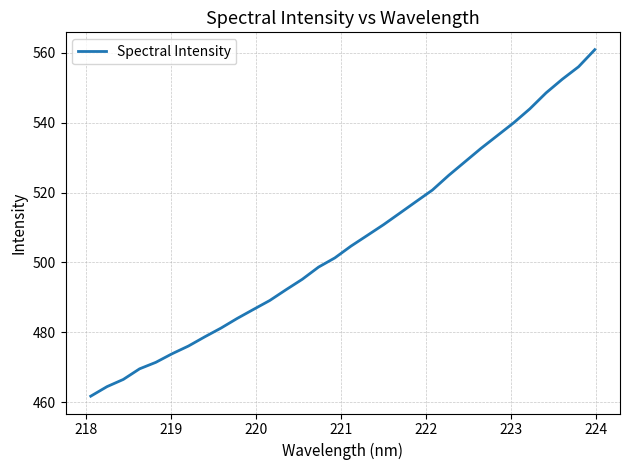

What is the maximum value shown in the chart?

560.9